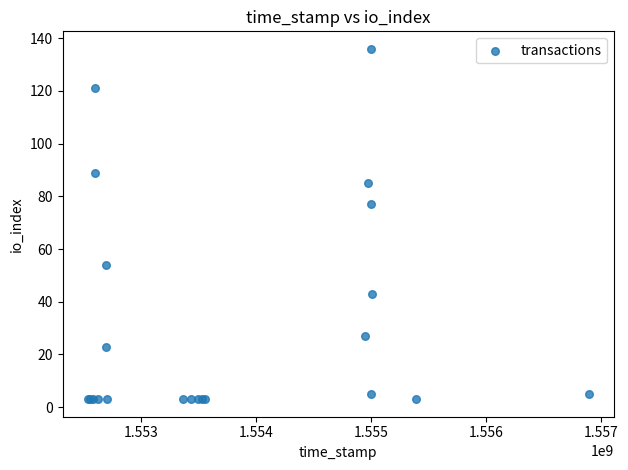

What Y value in the scatter plot is closest to 69?

77